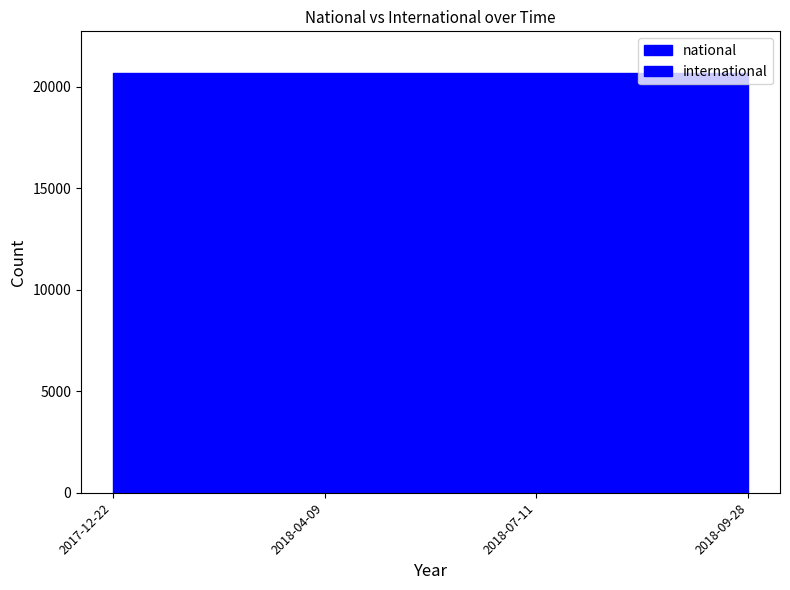

Where is international nearest to the value 0?

2017-12-22